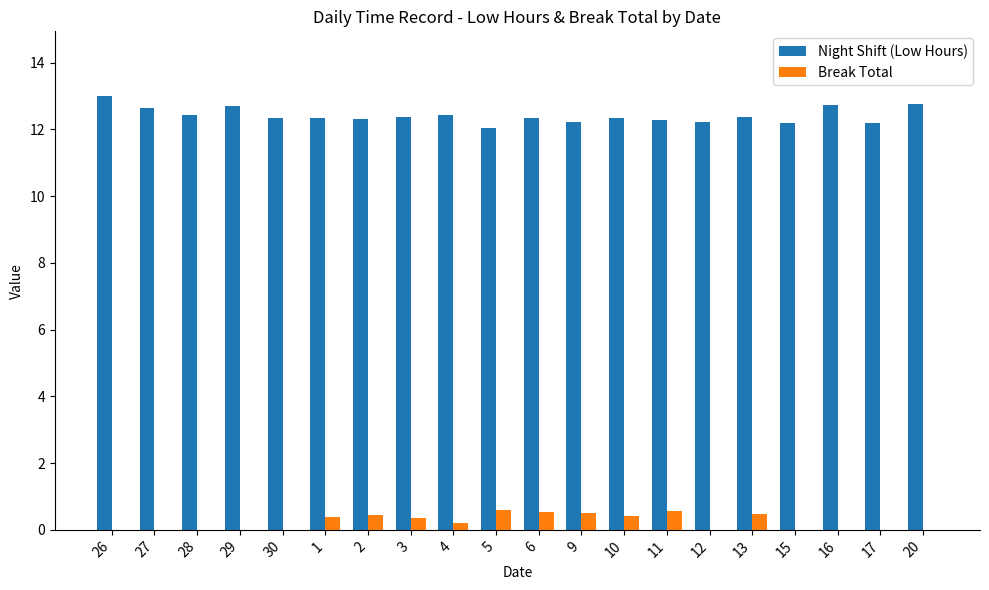

What is the spread (max minus min) of values at 28?

12.4